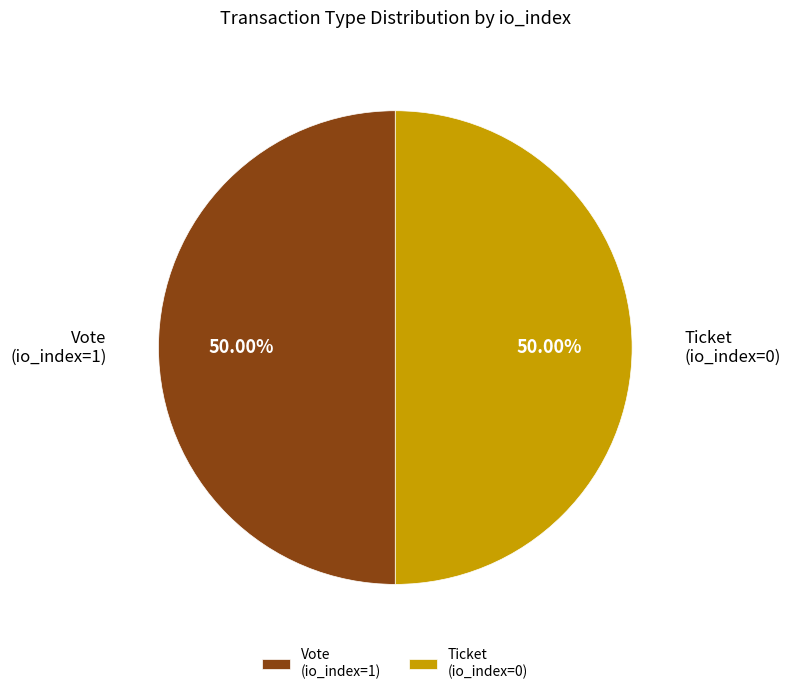

To the nearest percent, what is the difference between the largest and smallest slice percentages?

0%